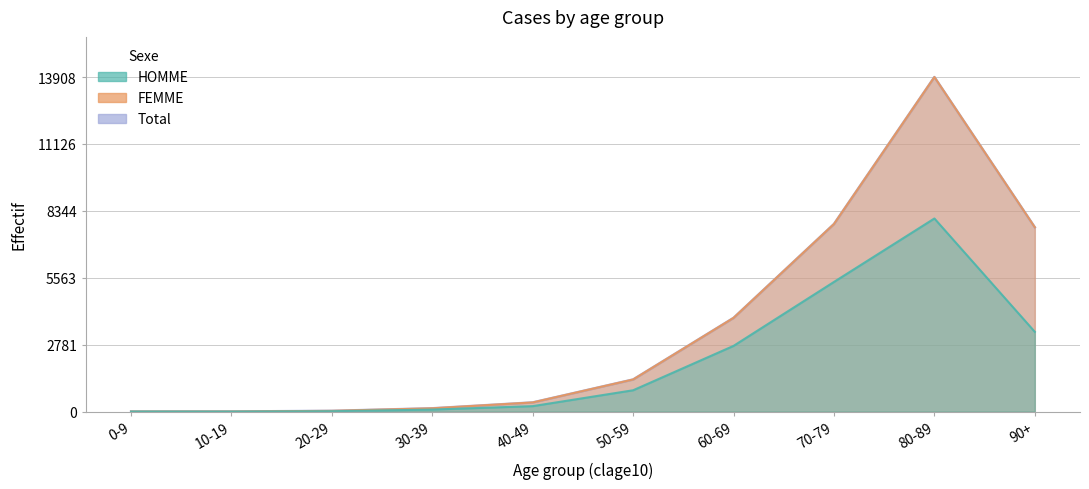

At which label does the data first exceed 889?

60-69